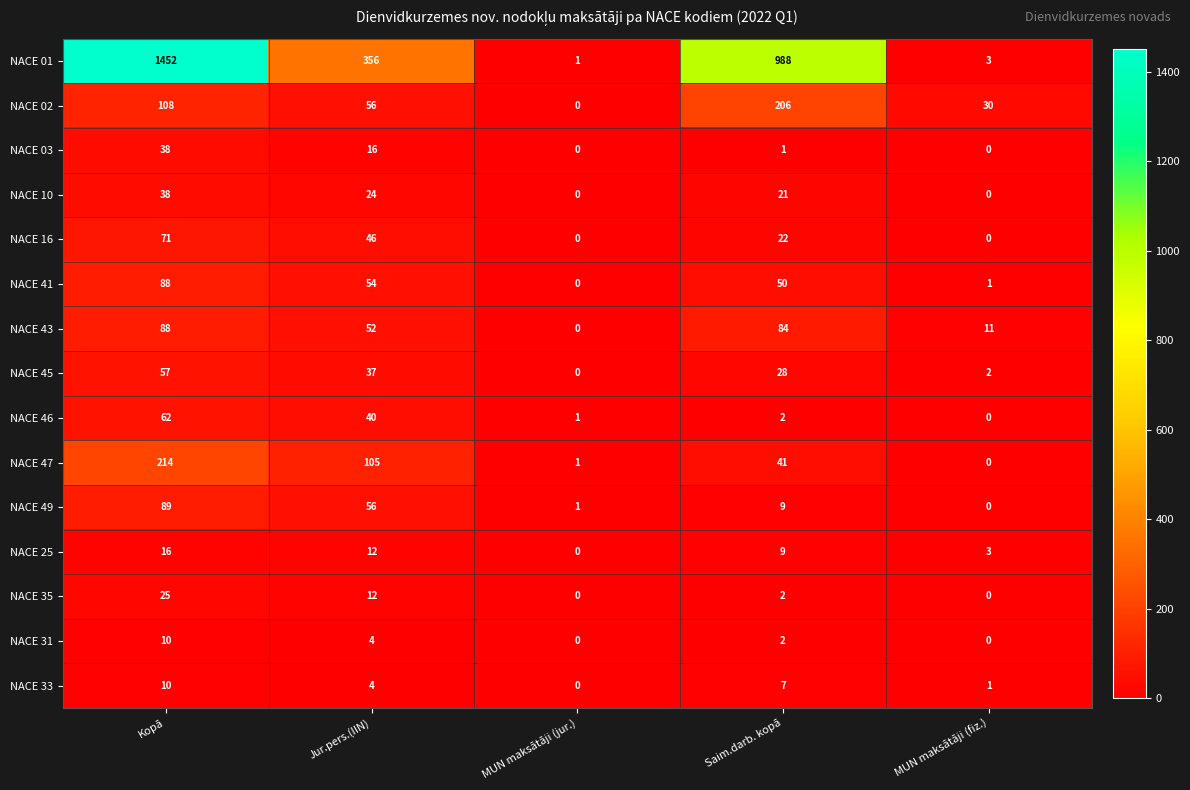

Which label corresponds to the largest value in the chart?

Kopā